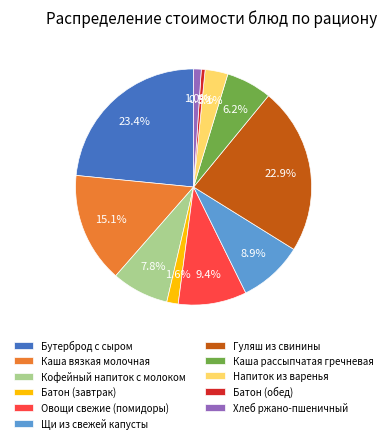

To the nearest percent, what percentage of the pie is Овощи свежие (помидоры)?

9%